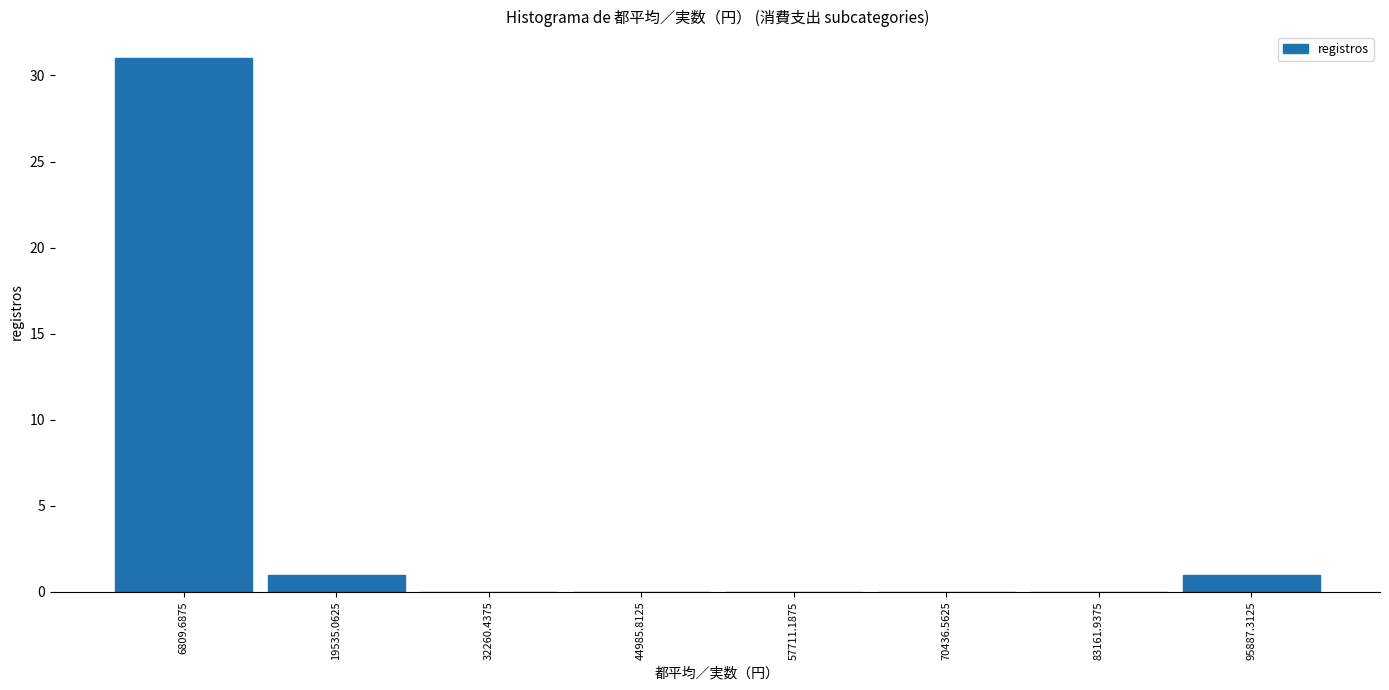

Reading left to right, list every bar in this chart as the range it spans on the x-axis followed by its height. Neither the bar edges nor the heights are printed on the chart, so give them approximately, as read against the axes.

0 to 14000: 31
14000 to 26000: 1
26000 to 38000: 0
38000 to 52000: 0
52000 to 64000: 0
64000 to 76000: 0
76000 to 90000: 0
90000 to 102000: 1